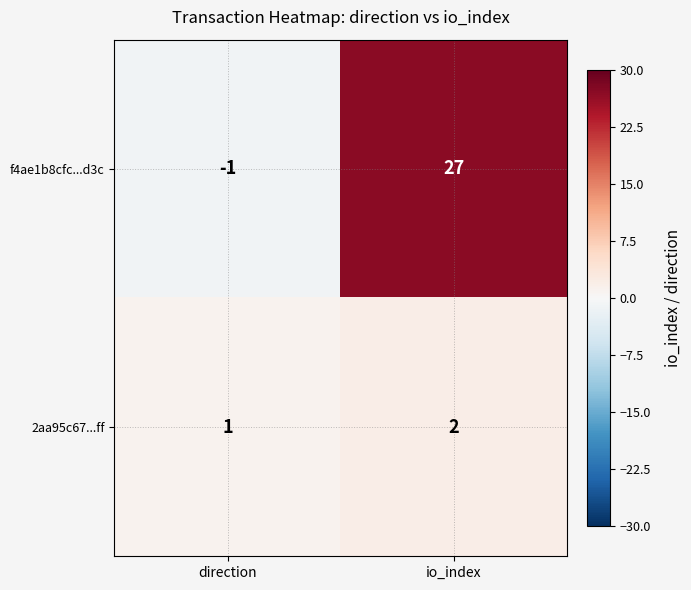

Which label corresponds to the largest value in the chart?

io_index